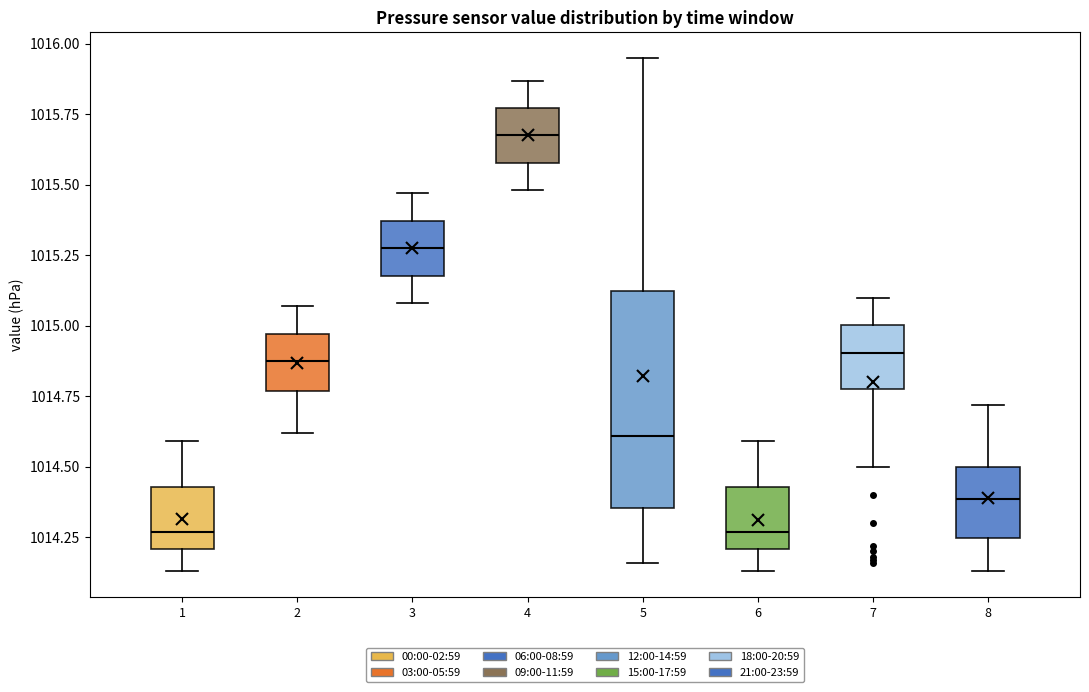

Comparing the boxes themselves (not the whiskers), which one is the tallest?

5